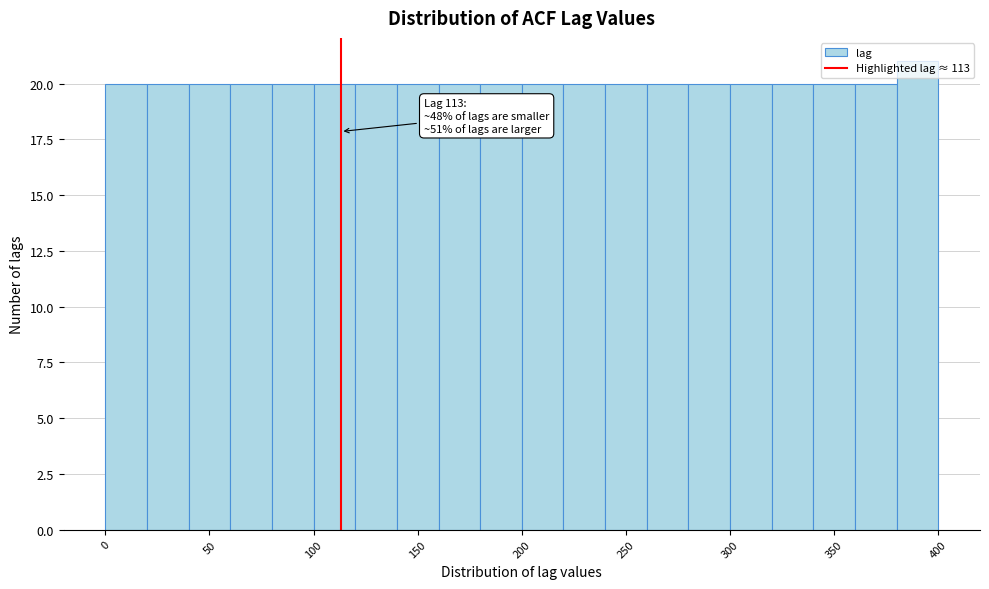

Which range on the x-axis has the tallest bar?

380 to 400